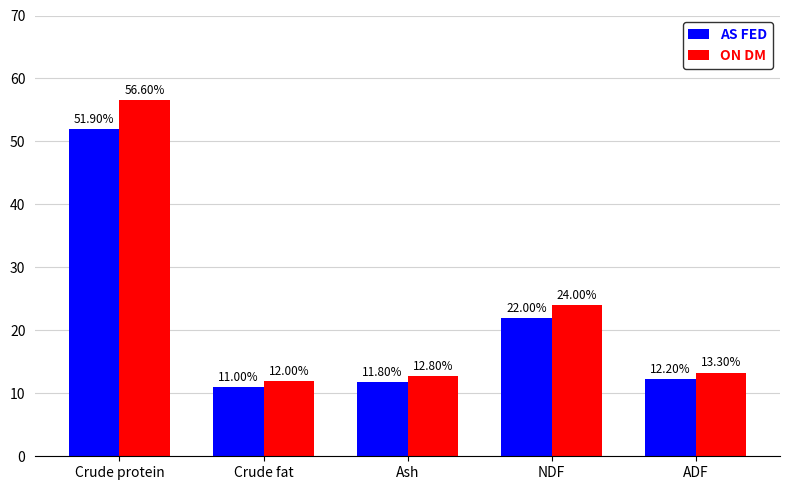

At which category is the sum across all series the highest?

Crude protein